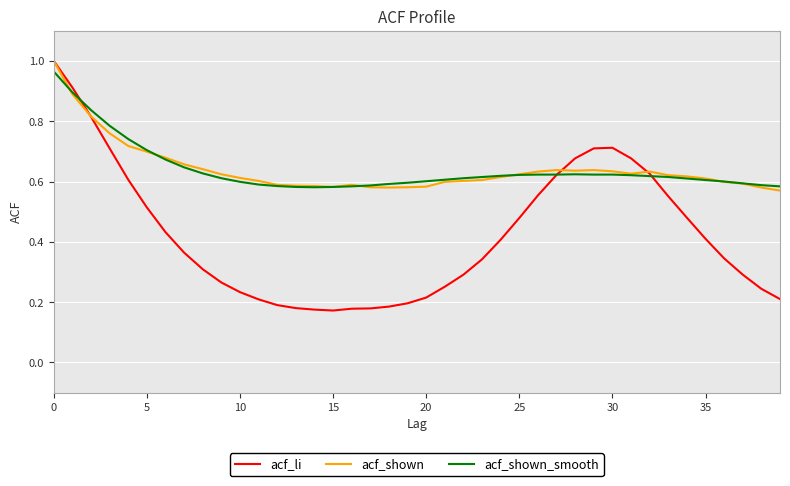

Which series has the widest spread of values?

acf_li